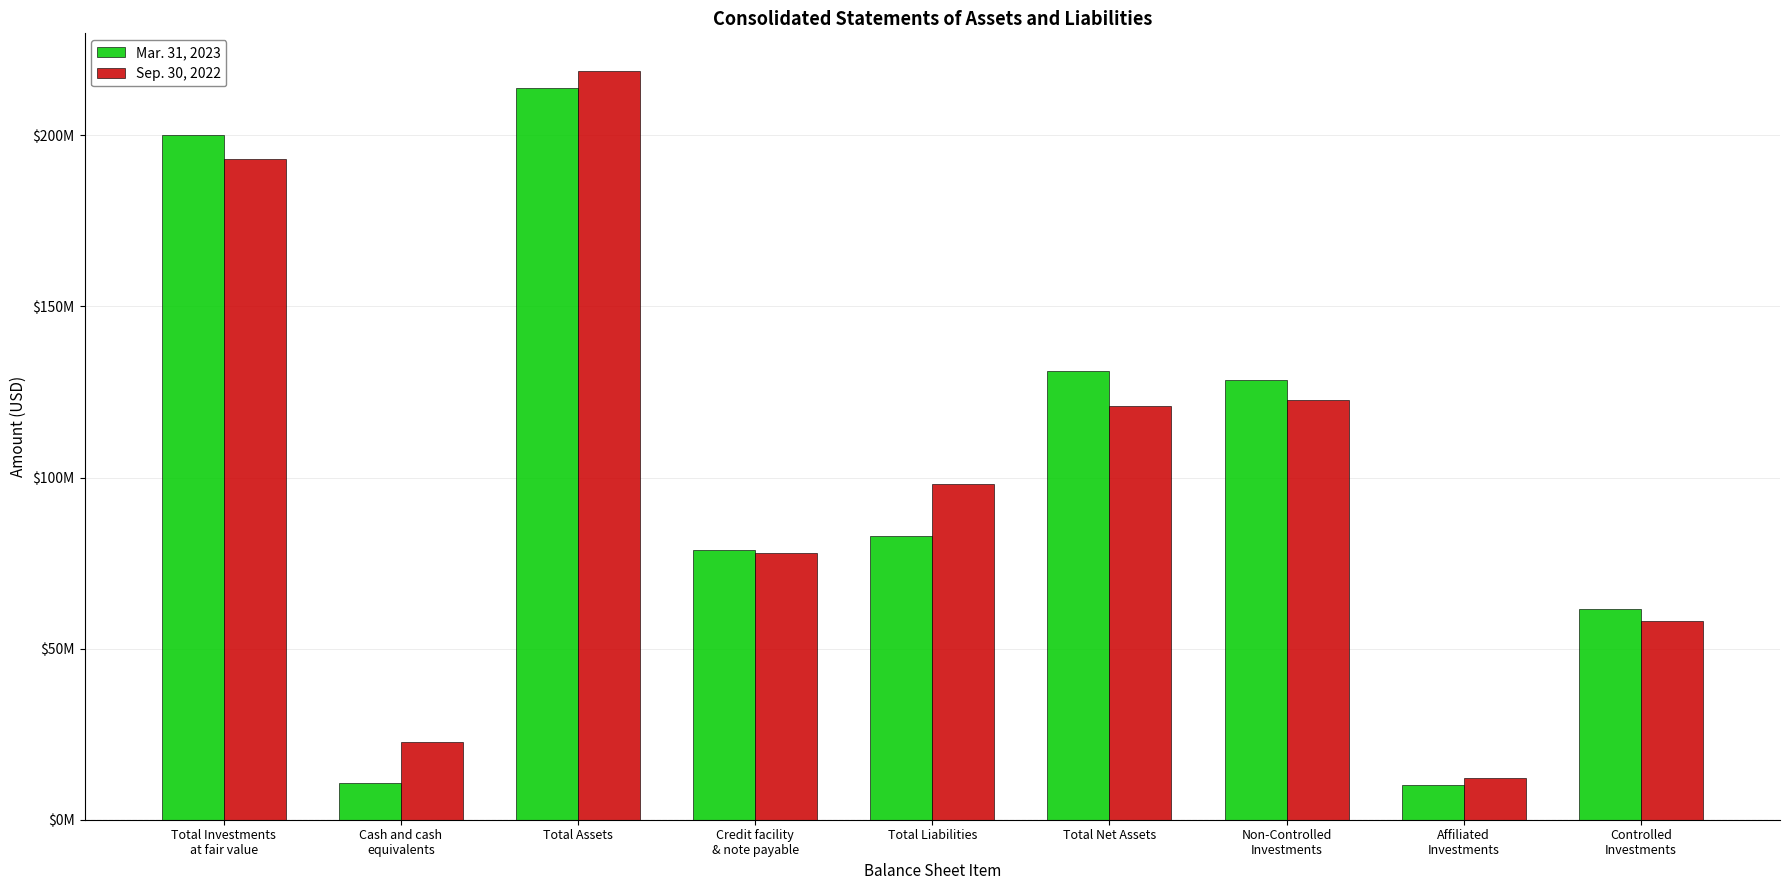

Are the bars horizontal?

No